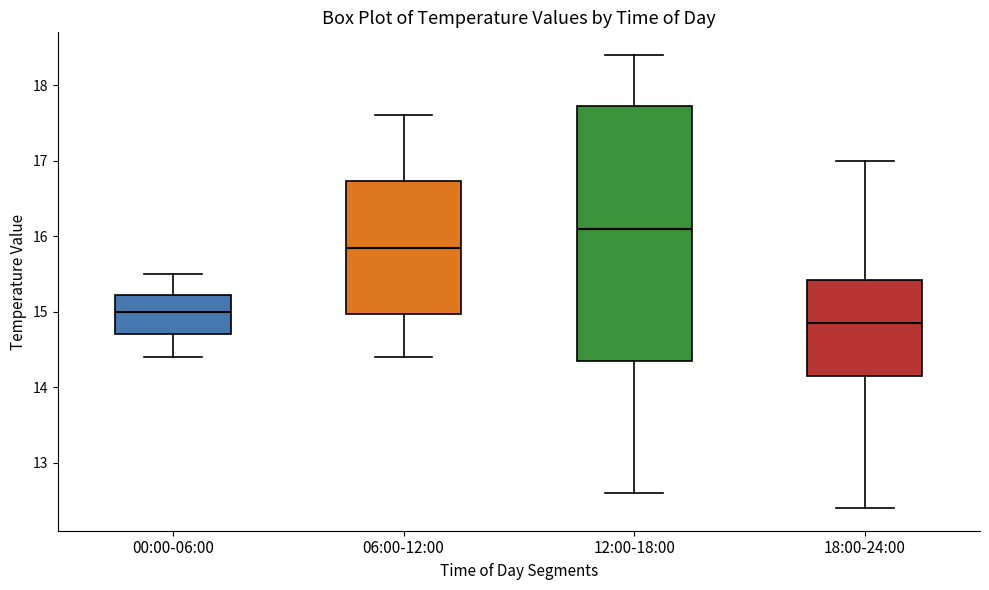

Reading left to right, read every box against the y-axis: the position of its median line, the range the box covers, and the ends of its whiskers. The values are not printed on the chart, so give them approximately, as read against the axis.

00:00-06:00: median 15.0, box 14.7 to 15.2, whiskers 14.4 to 15.5
06:00-12:00: median 15.9, box 15.0 to 16.7, whiskers 14.4 to 17.6
12:00-18:00: median 16.1, box 14.4 to 17.7, whiskers 12.6 to 18.4
18:00-24:00: median 14.9, box 14.2 to 15.4, whiskers 12.4 to 17.0